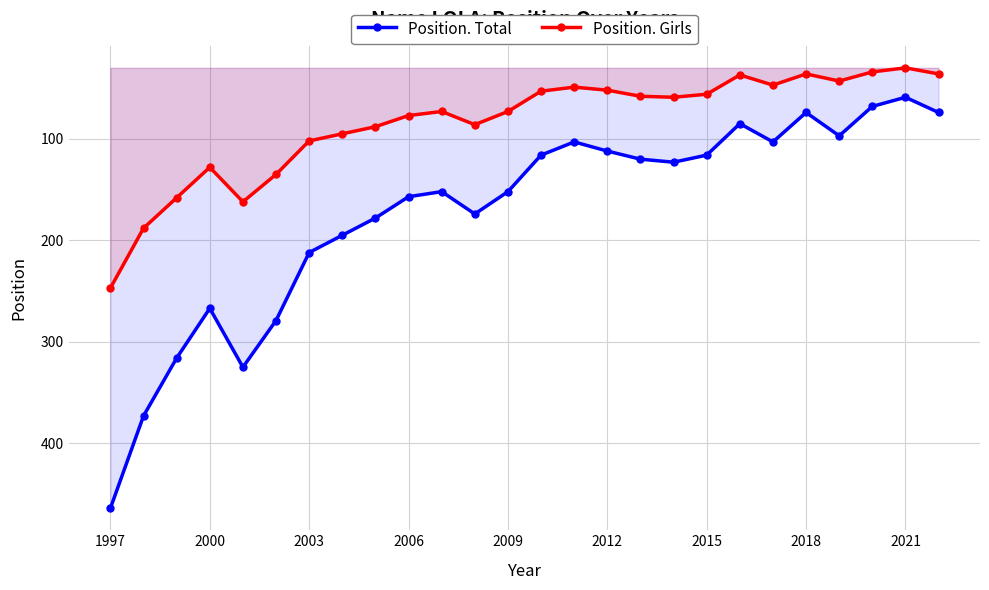

Is this an area chart (filled region under the line)?

No